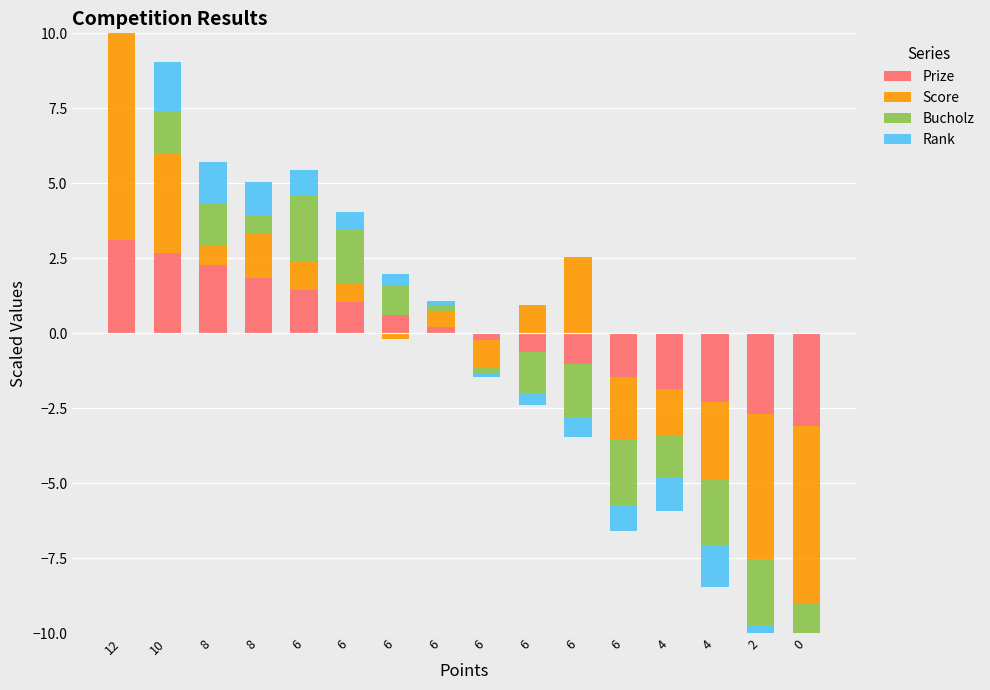

At which category is the sum across all series the highest?

12